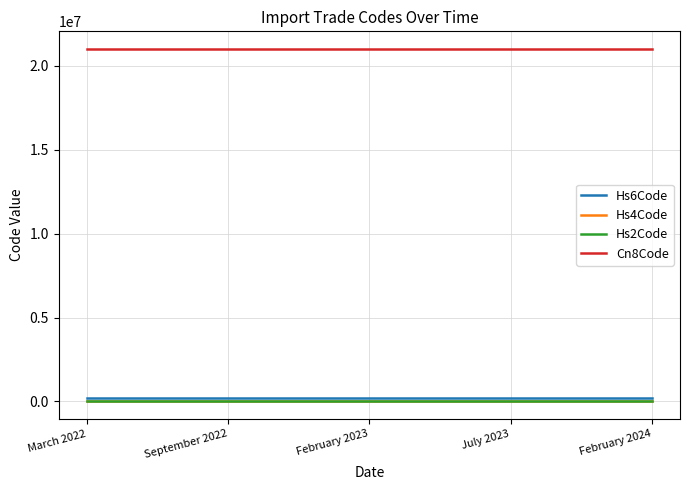

What is the maximum value shown in the chart?

21011100